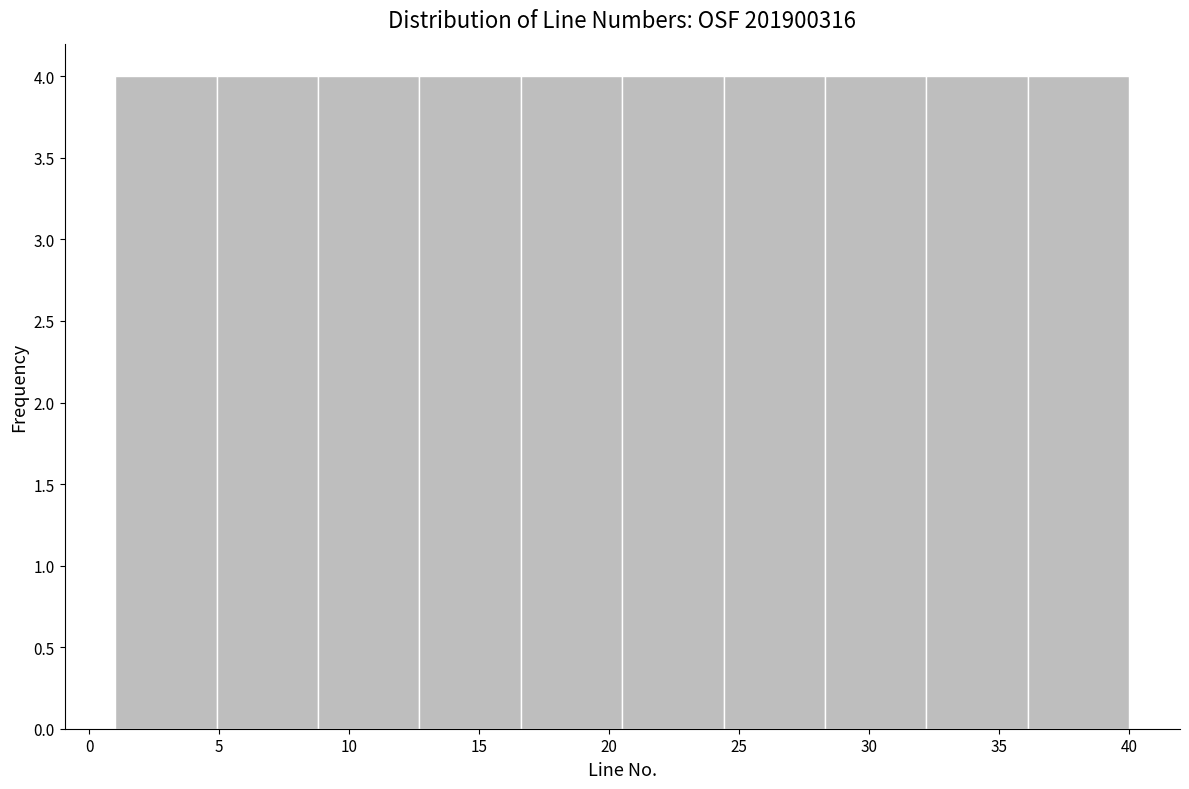

Reading left to right, list every bar in this chart as the range it spans on the x-axis followed by its height. Neither the bar edges nor the heights are printed on the chart, so give them approximately, as read against the axes.

1.0 to 4.9: 4
4.9 to 8.8: 4
8.8 to 12.7: 4
12.7 to 16.6: 4
16.6 to 20.5: 4
20.5 to 24.4: 4
24.4 to 28.3: 4
28.3 to 32.2: 4
32.2 to 36.1: 4
36.1 to 40.0: 4